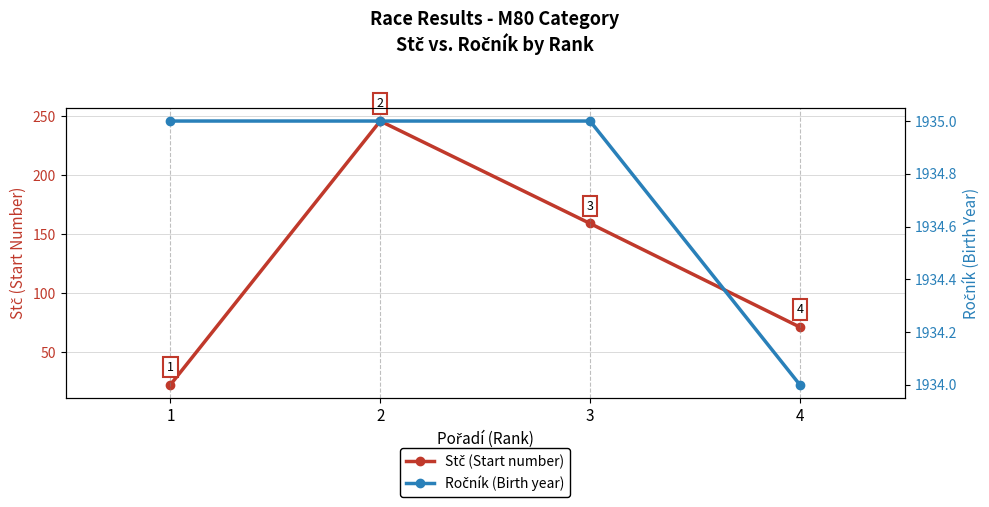

Rank the series by their average value, from lowest to highest.

Stč (Start number), Ročník (Birth Year)